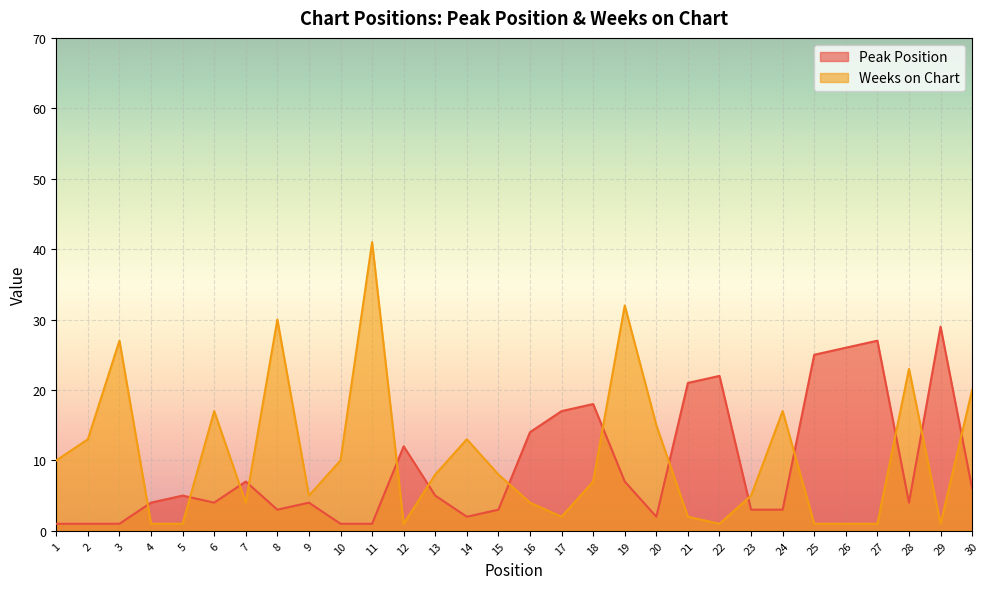

Rank the series by their average value, from lowest to highest.

Peak Position, Weeks on Chart